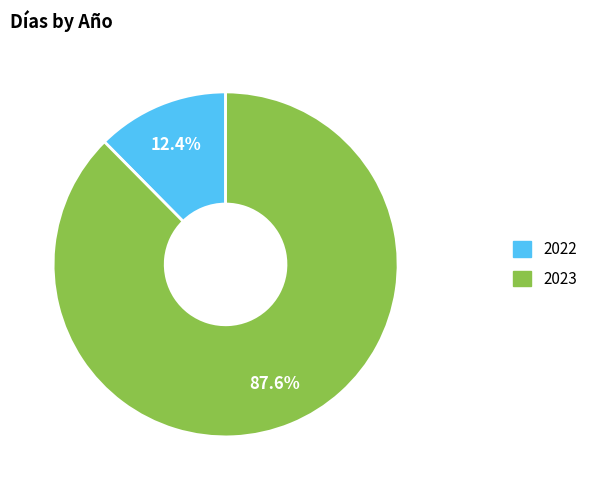

Rank the categories by value from highest to lowest.

2023, 2022